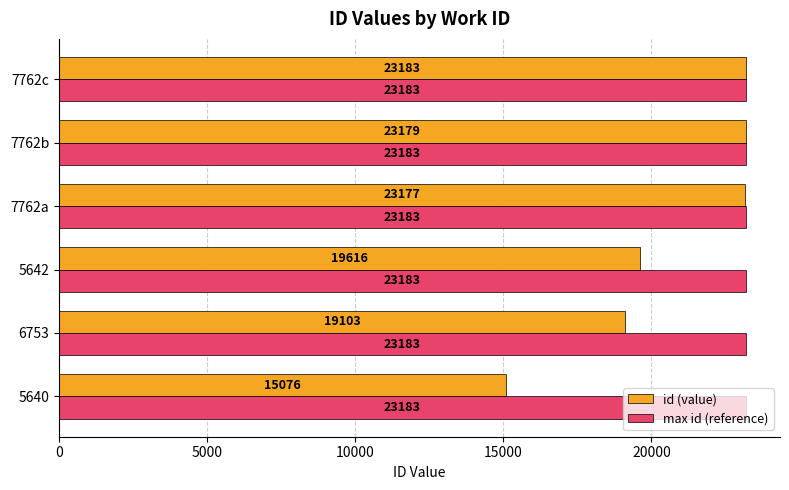

What are all the series names shown in the legend?

id (value), max id (reference)